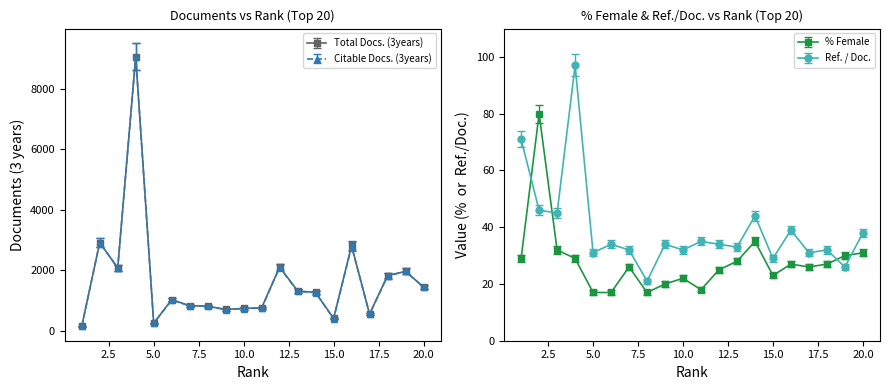

The value of Total Docs. (3years) at 10.0 is 741. True or false?

True